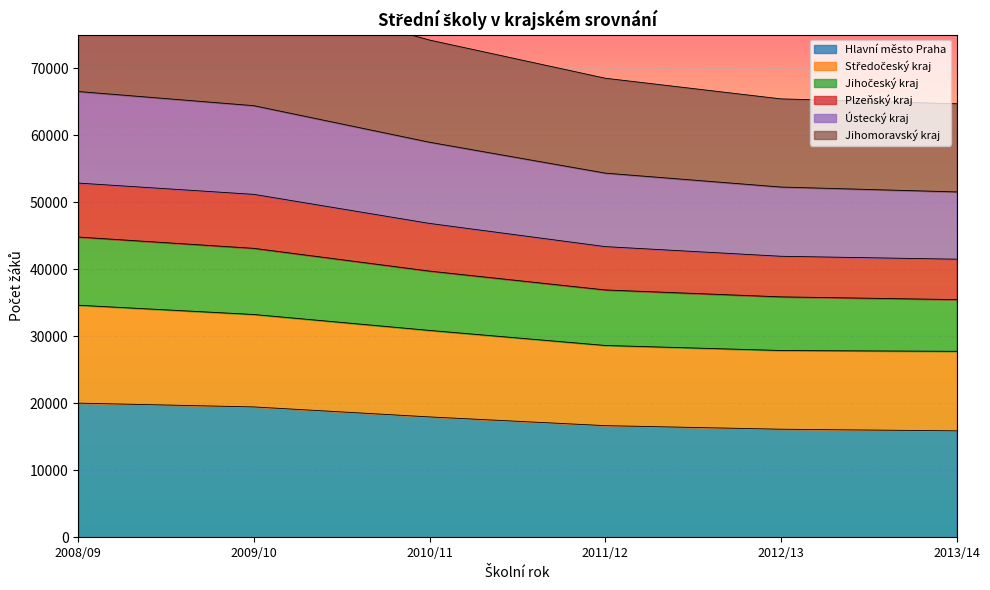

What are all the series names shown in the legend?

Hlavní město Praha, Středočeský kraj, Jihočeský kraj, Plzeňský kraj, Ústecký kraj, Jihomoravský kraj